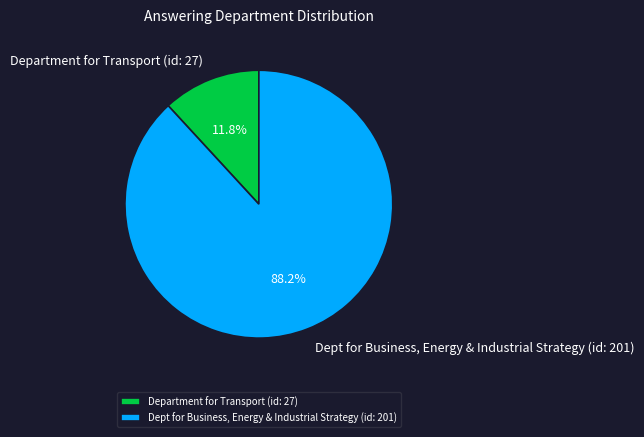

To the nearest percent, what portion does Department for Transport (id: 27) represent?

12%